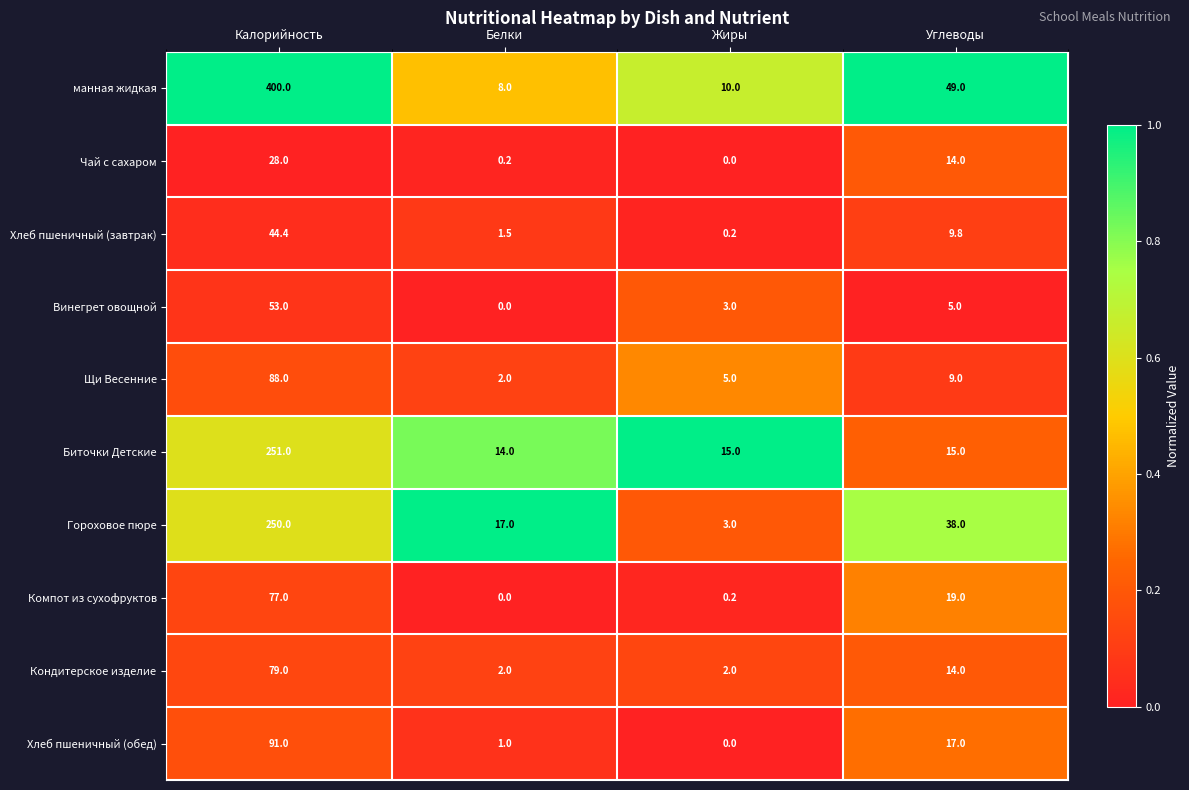

True or false: Гороховое пюре has a value of 82.3 at Калорийность.

False